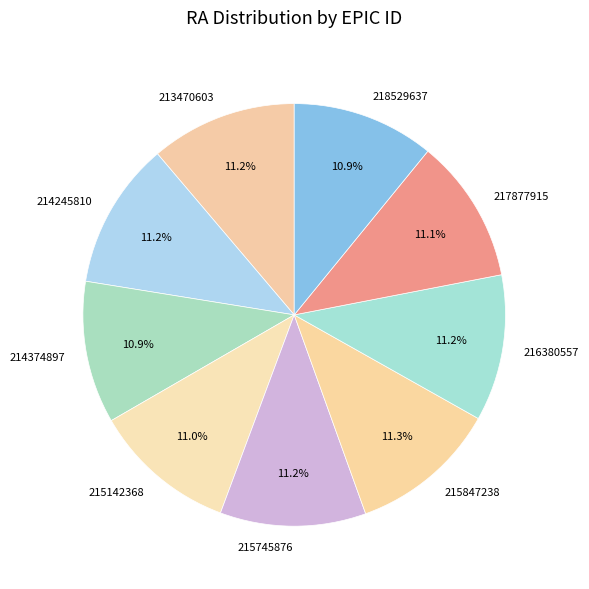

Is the sum of 217877915 and 215847238 greater than half?

No